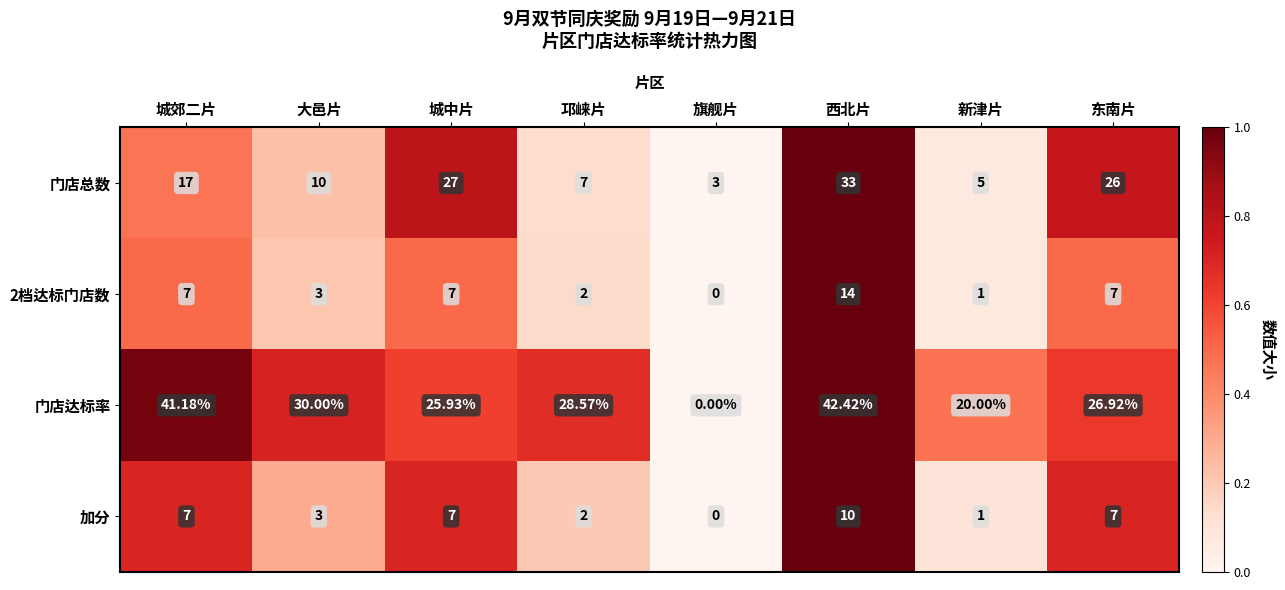

At which label is 门店总数 closest to 18?

城郊二片